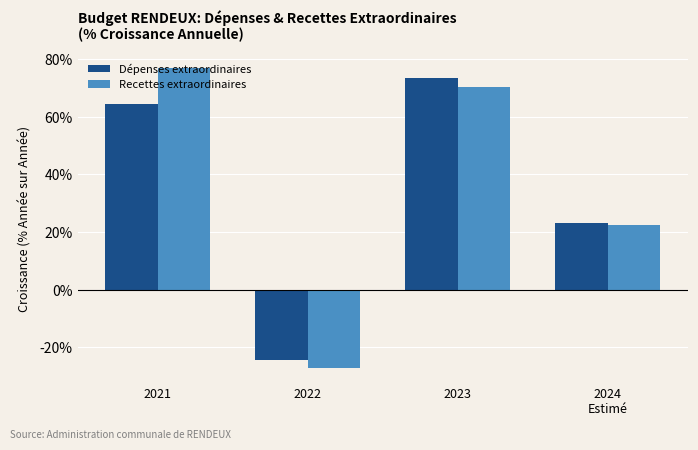

What is the sum of all Dépenses extraordinaires values?

136.1